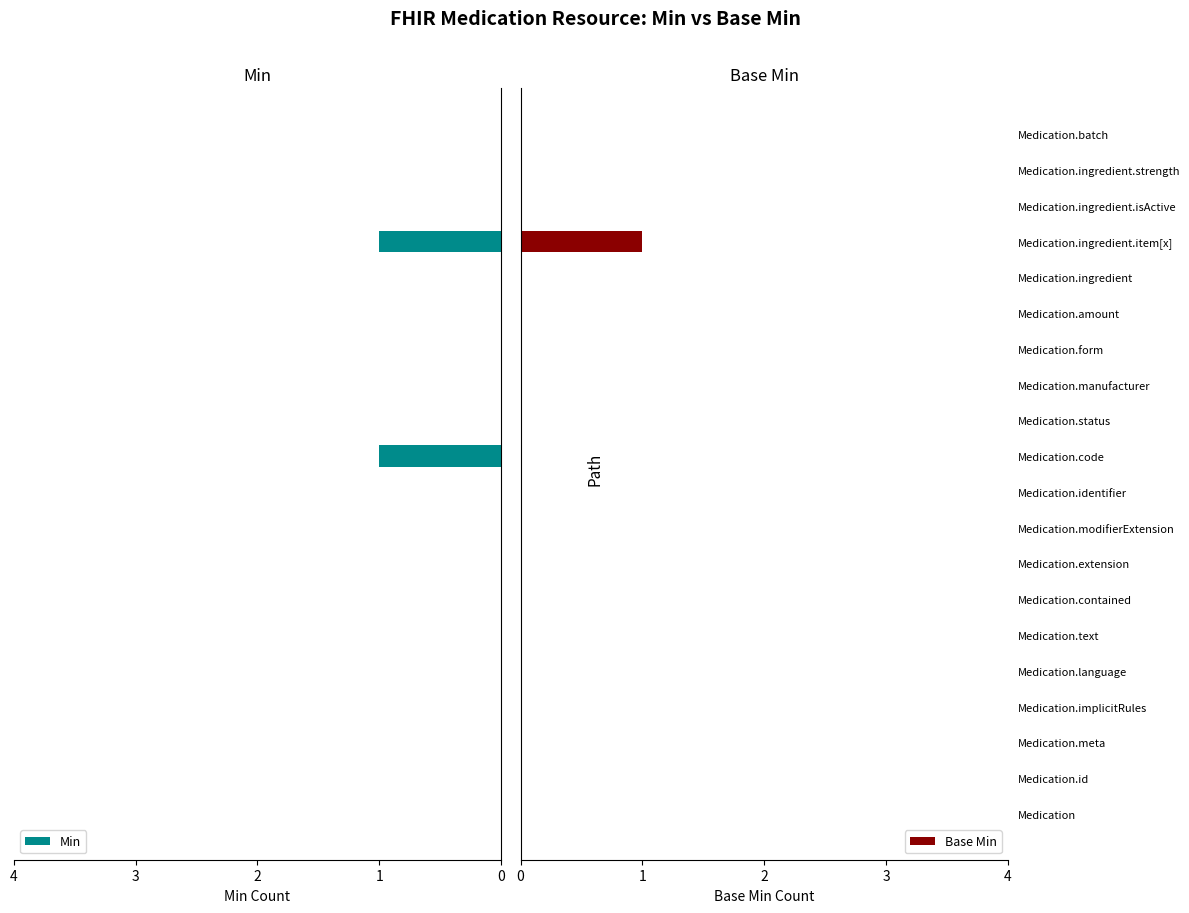

What is the difference between the maximum and minimum values in the Base Min series?

1